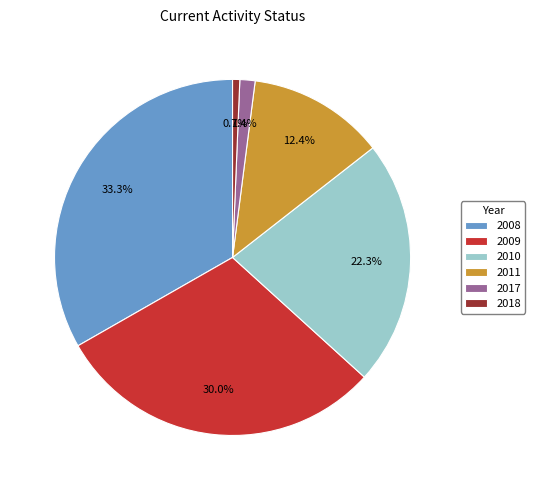

Approximately how many times larger is the value at 2011 compared to 2009?

0.4